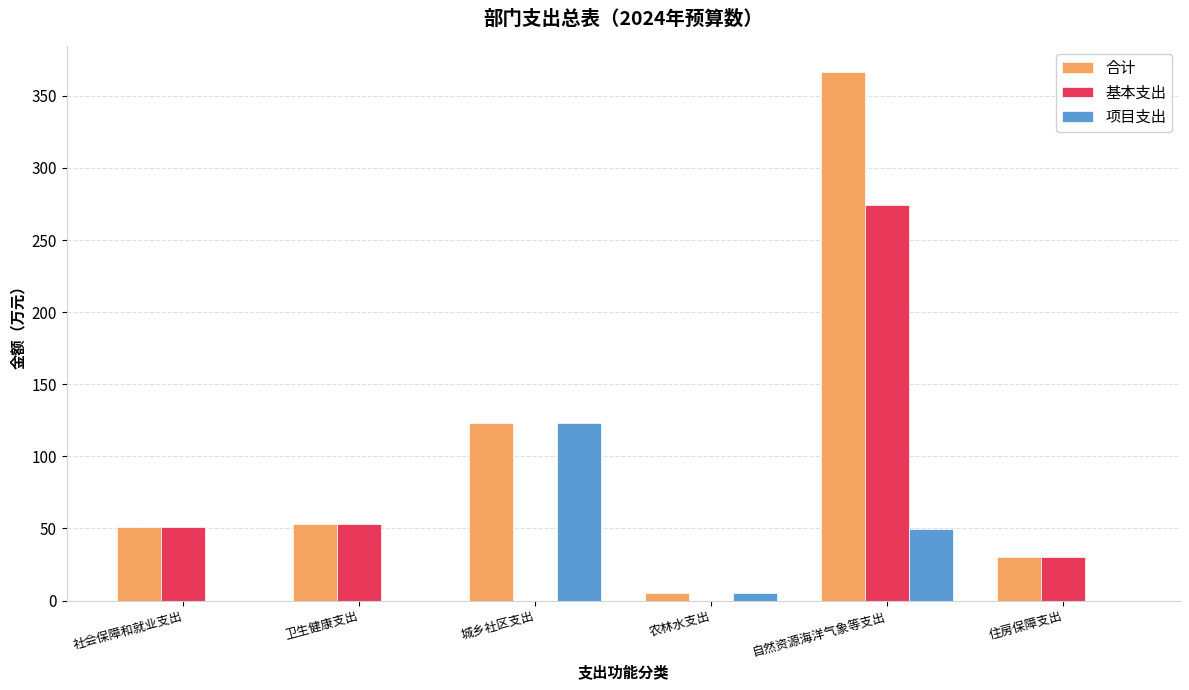

Is the value of 项目支出 at 农林水支出 greater than the value of 合计 at 社会保障和就业支出?

No